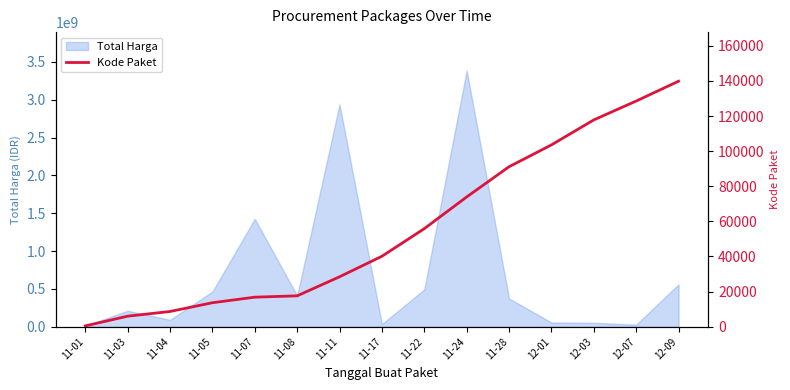

True or false: the data shows 5997 at 11-03.

True